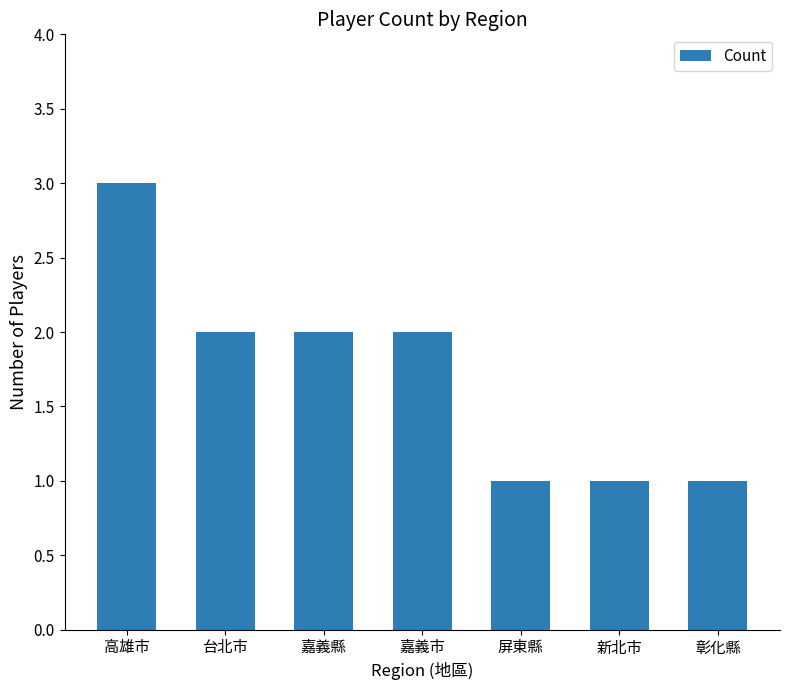

What is the sum of all values?

12